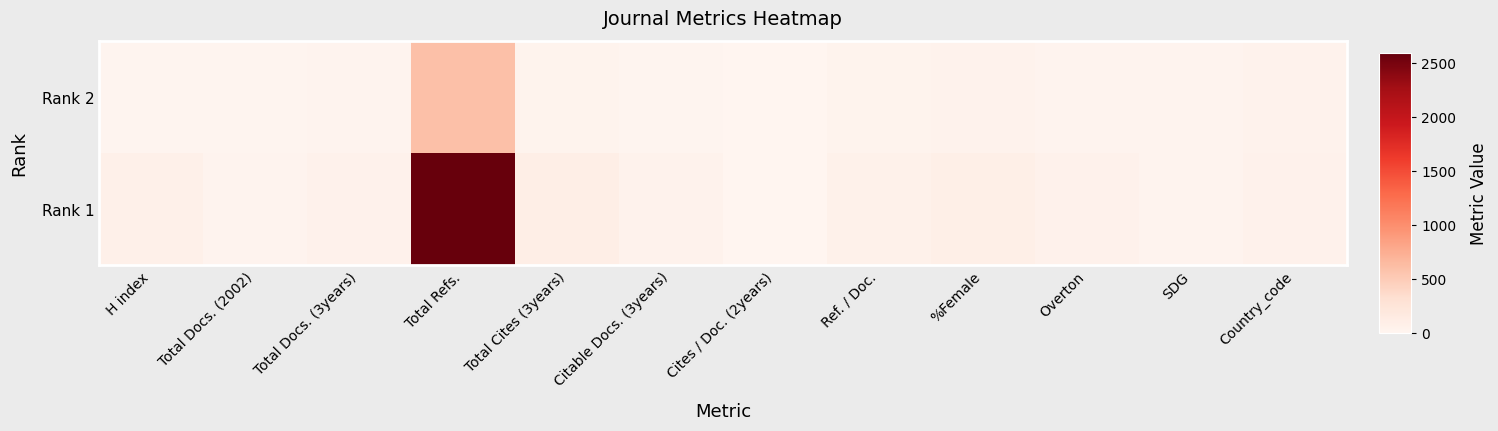

Rank the series at %Female from lowest to highest value.

Rank 2, Rank 1